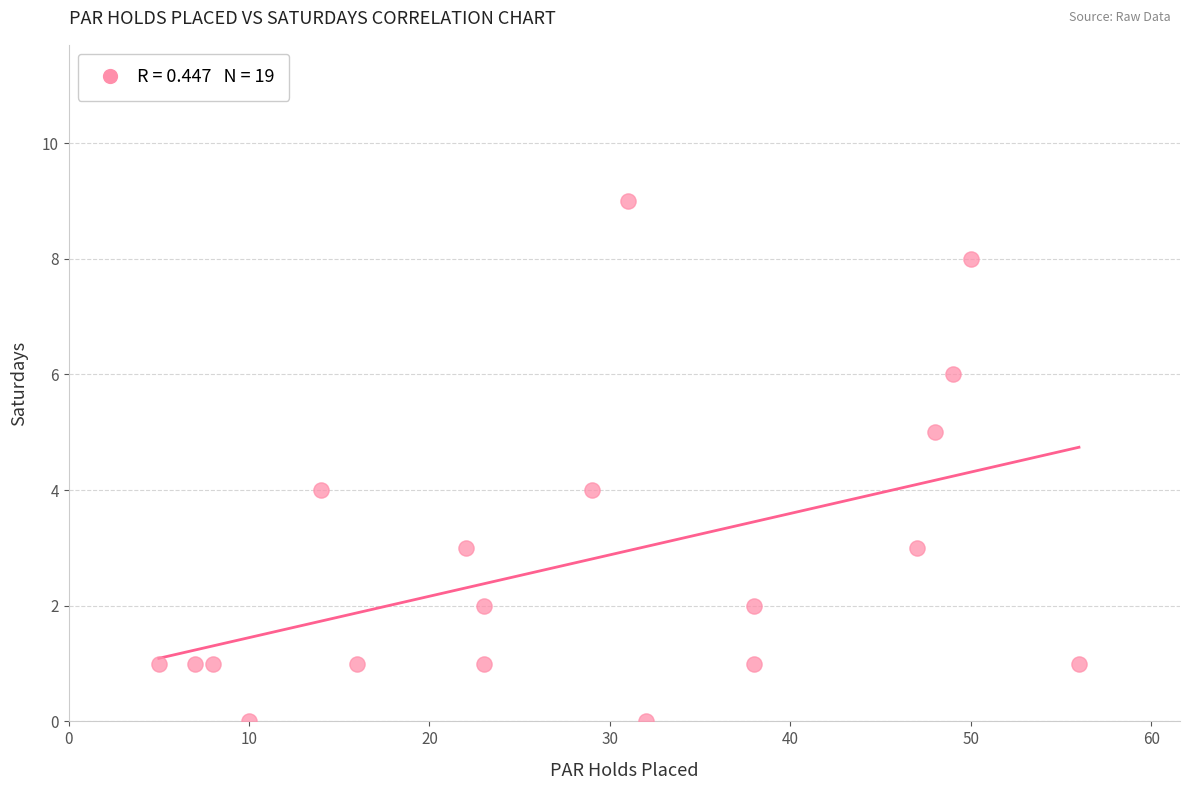

What is the range of X values (max minus min)?

51